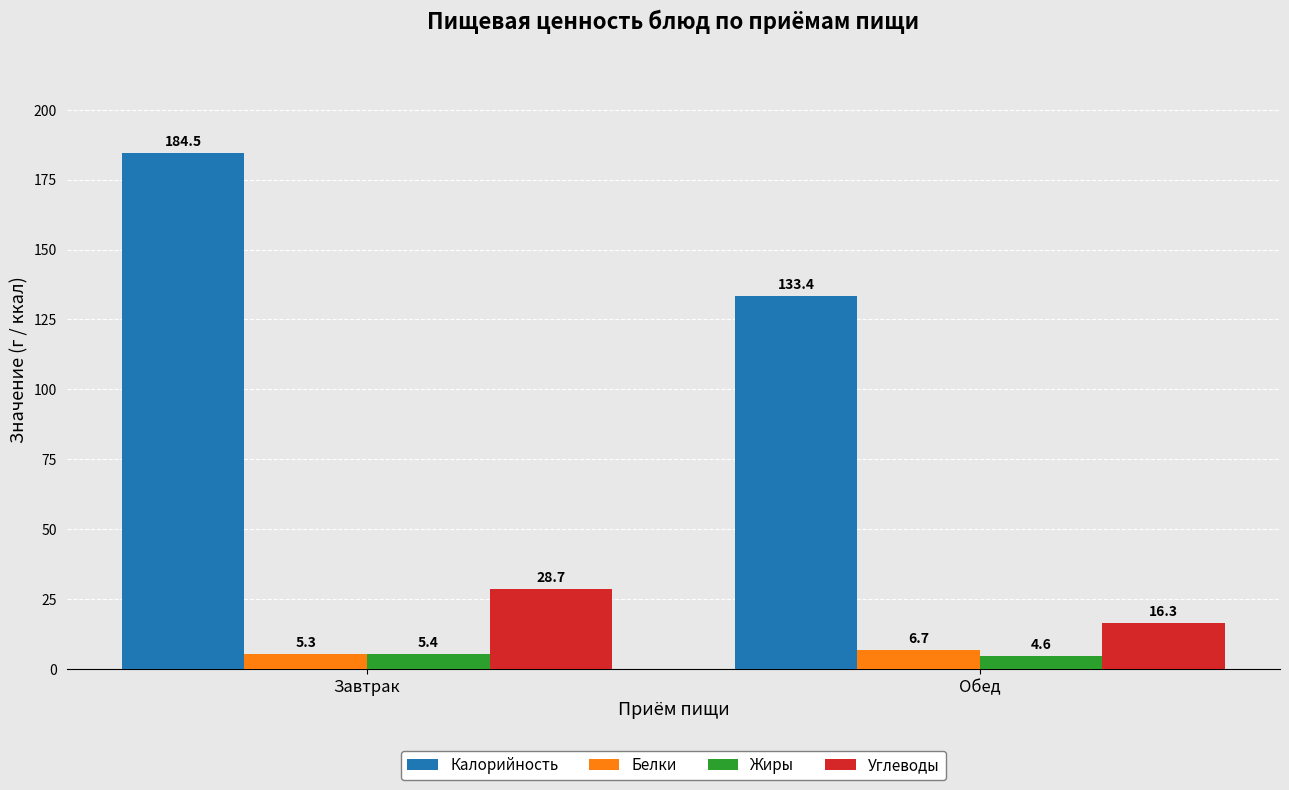

Which series changed the most between Завтрак and Обед?

Калорийность